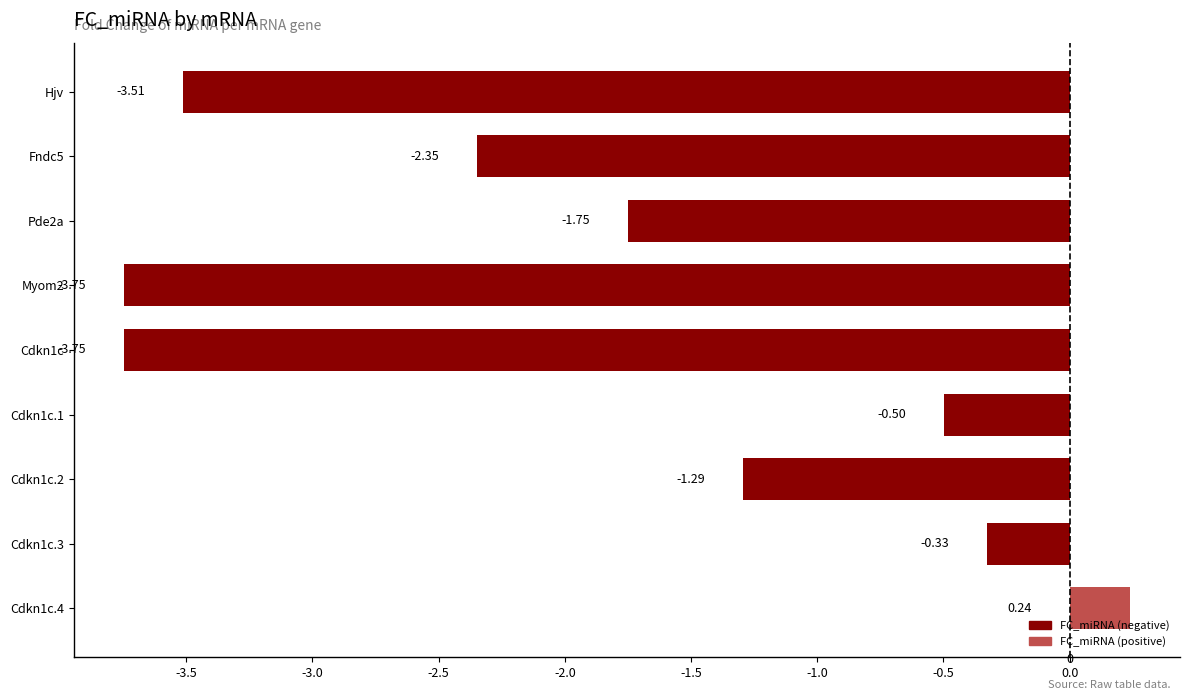

What is the change in value from Hjv to Cdkn1c.3?

+3.2